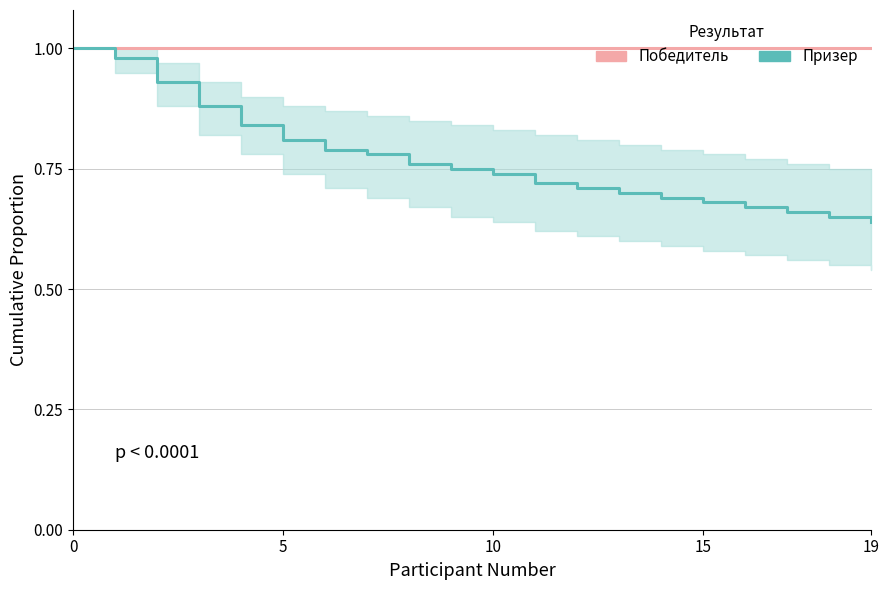

What is the sum of all Победитель values?

20.0